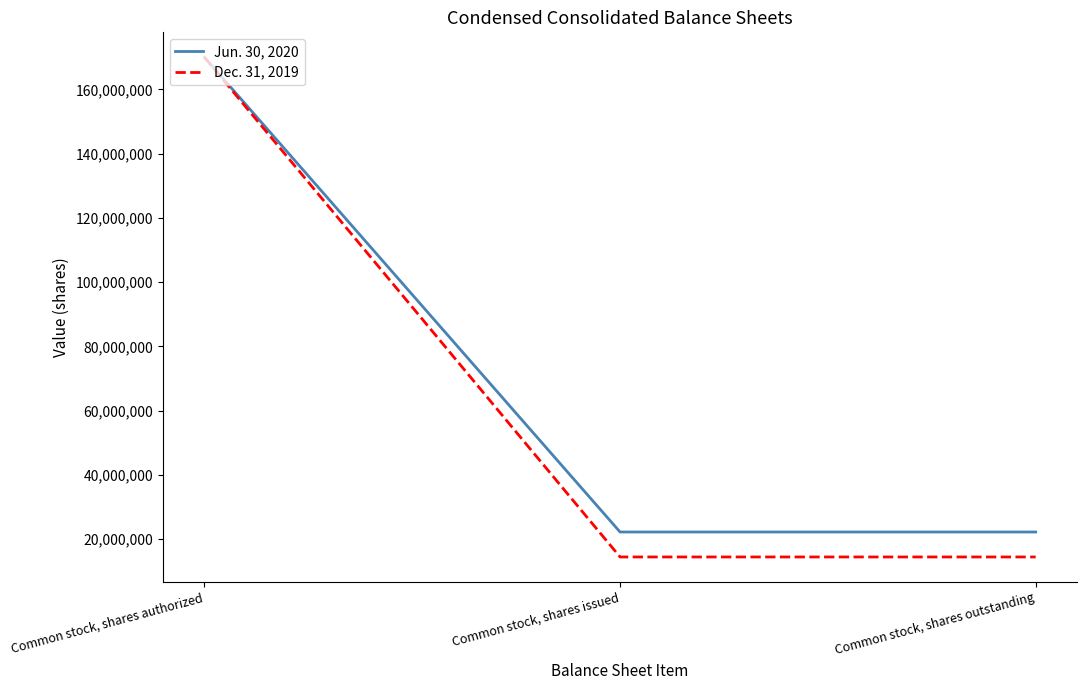

The Jun. 30, 2020 series shows 38944631 at Common stock, shares issued. True or false?

False